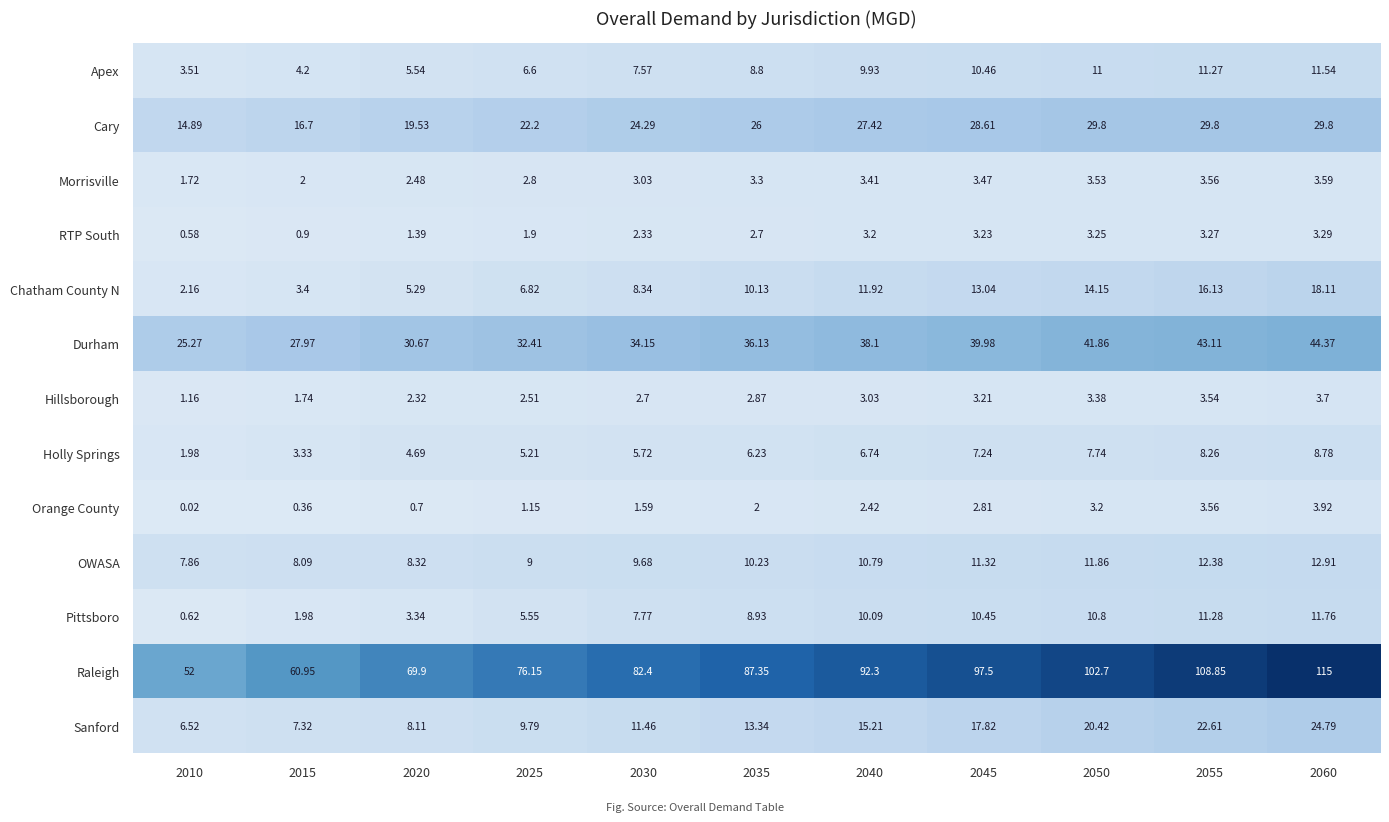

Between 2015 and 2020, which series saw the biggest shift?

Raleigh